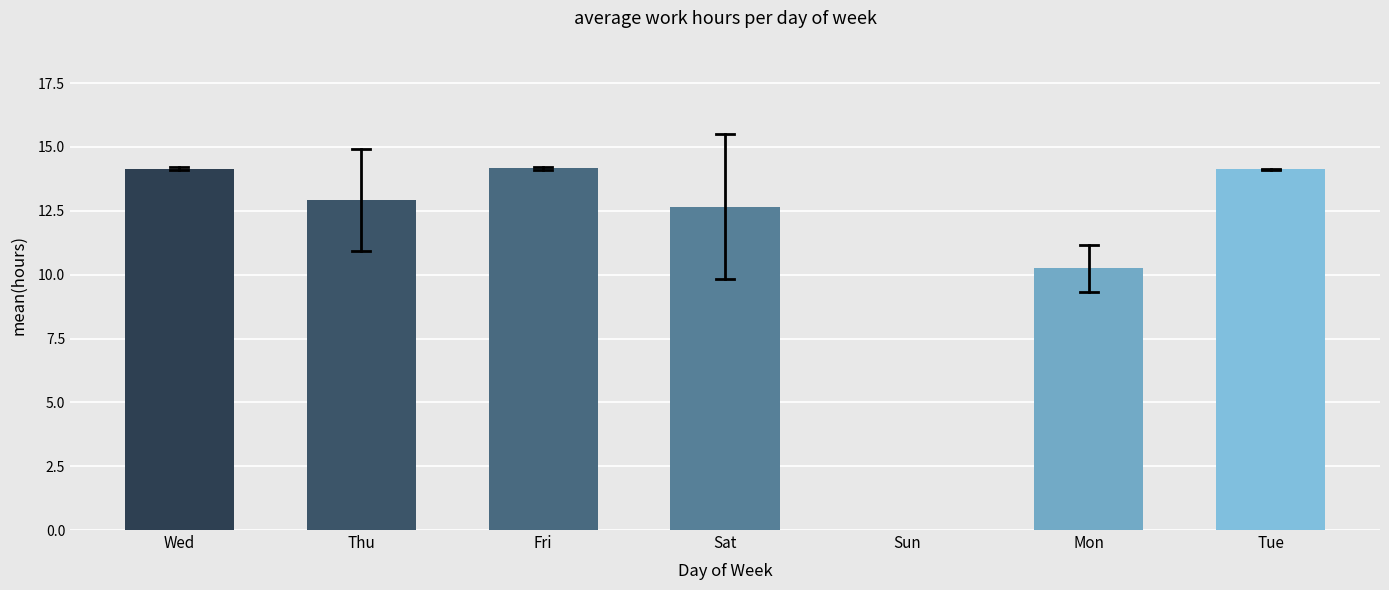

Read the value at Sat.

12.7